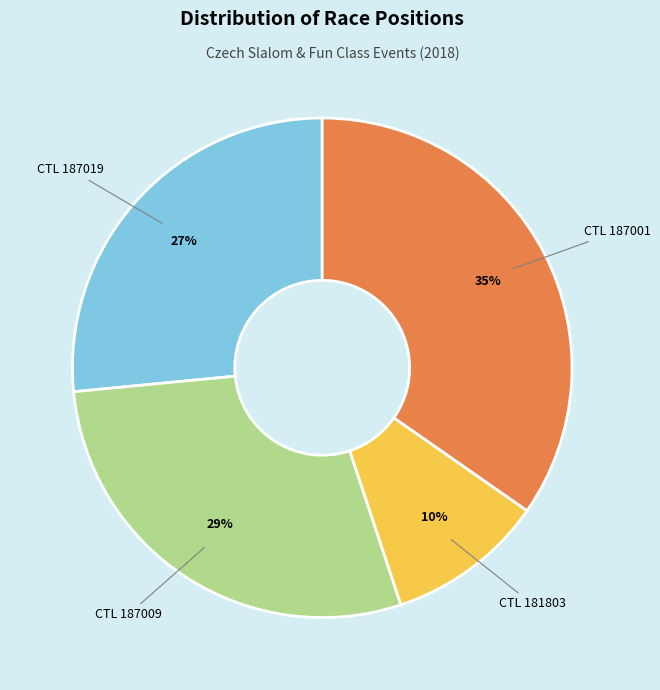

True or false: CTL 187001 accounts for 35% of the total.

True